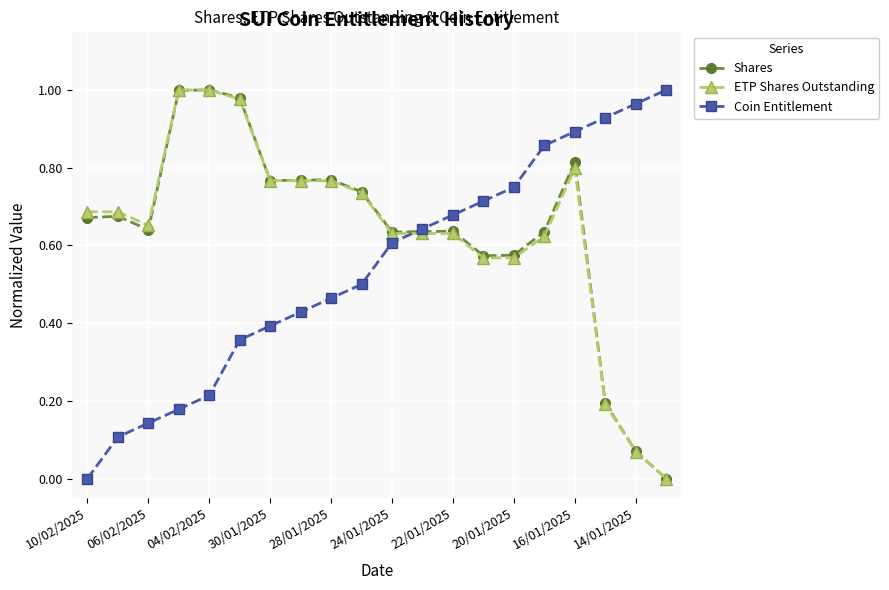

True or false: Coin Entitlement has more than 2 points higher than both neighbors.

False